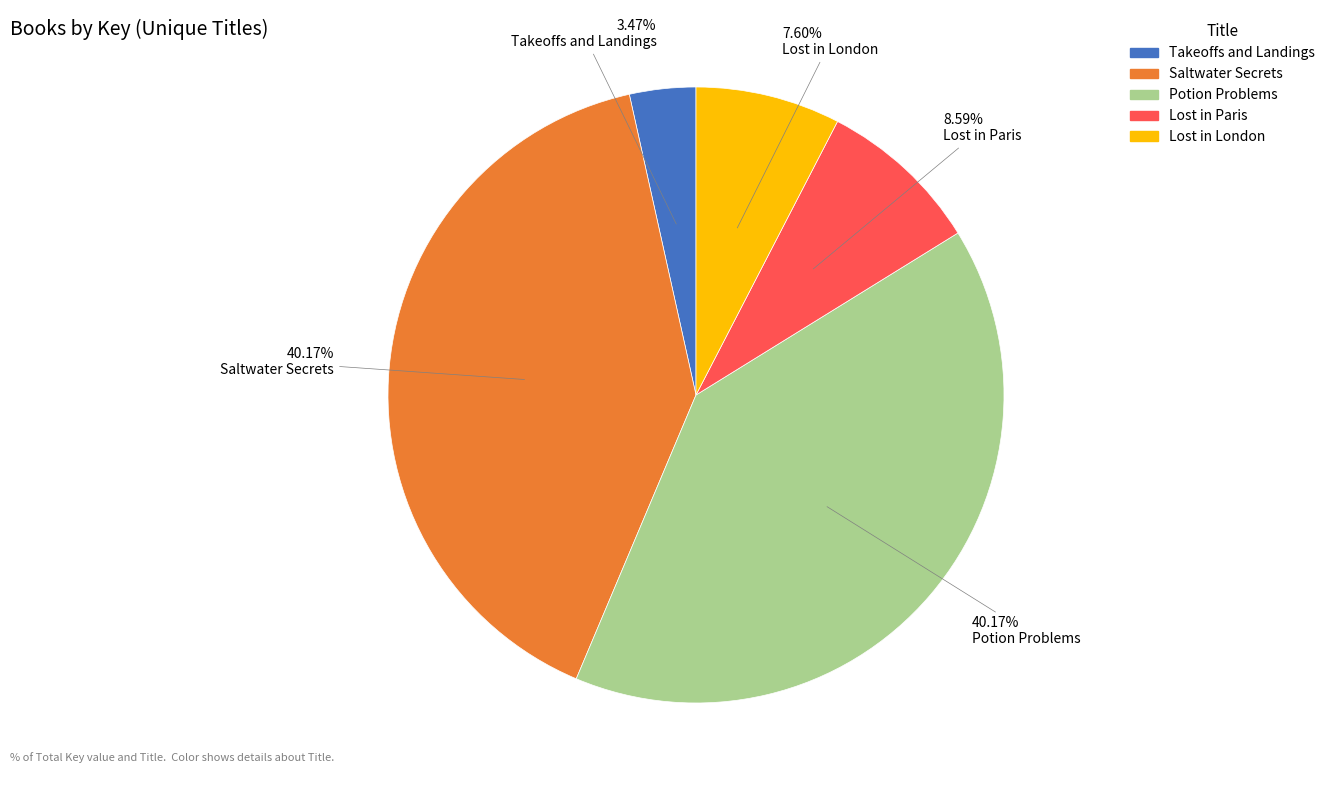

Which slice is the smallest?

Takeoffs and Landings